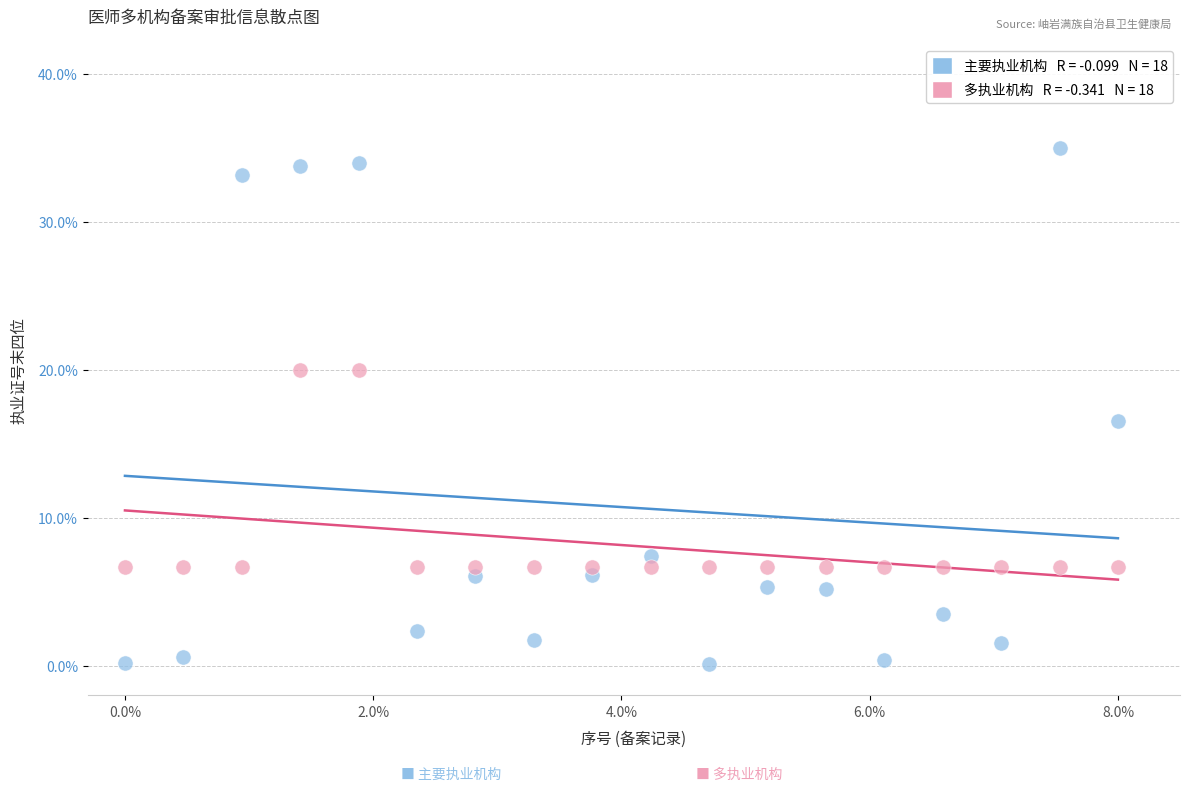

Across all data points, what is the range of Y values (max minus min)?

34.9